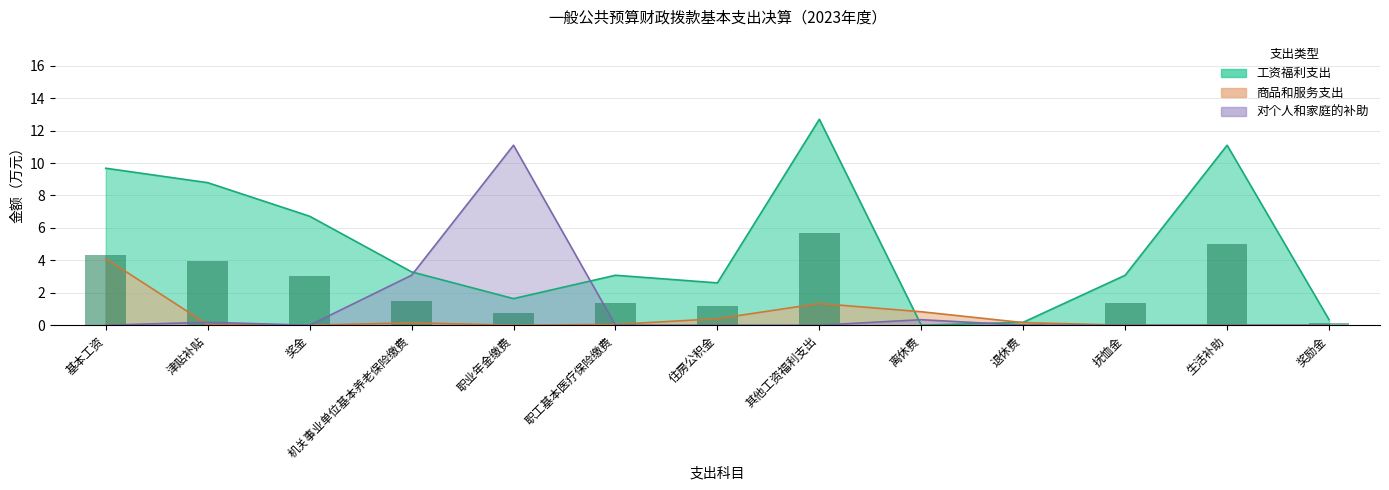

Where is 工资福利支出 nearest to the value 6?

奖金